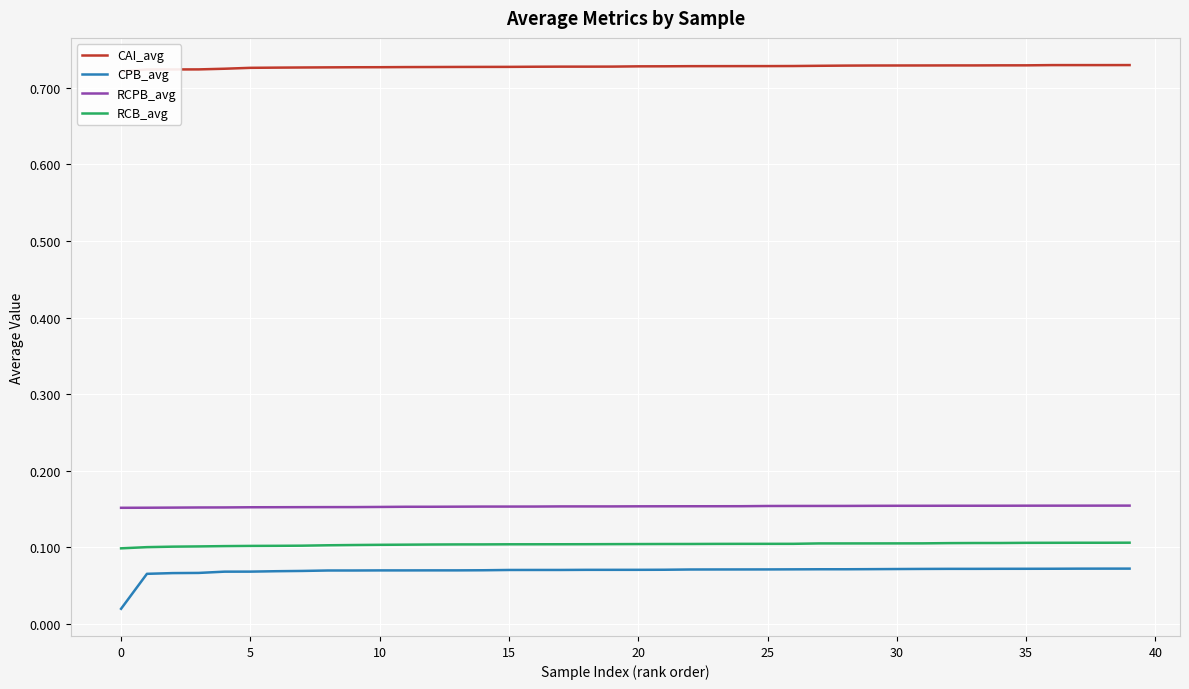

Rank the series by their maximum value, from highest to lowest.

CAI_avg, RCPB_avg, RCB_avg, CPB_avg